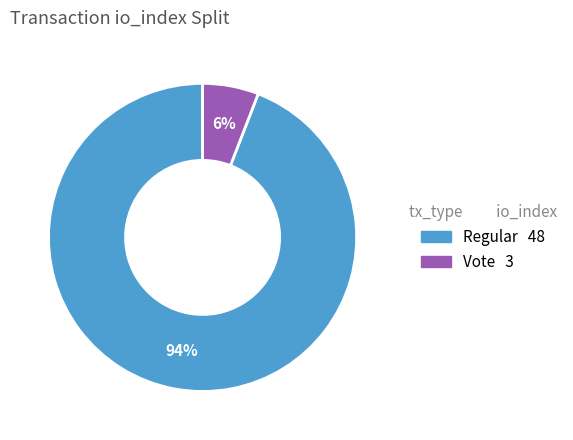

To the nearest percent, what is the difference between the largest and smallest slice percentages?

88%